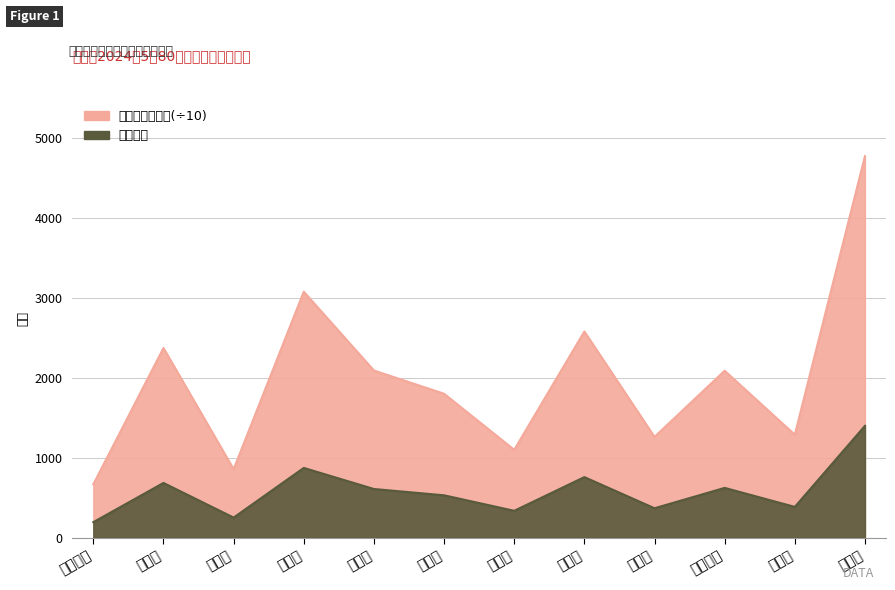

What are all the series names shown in the legend?

补贴人数, 发放金额（元）